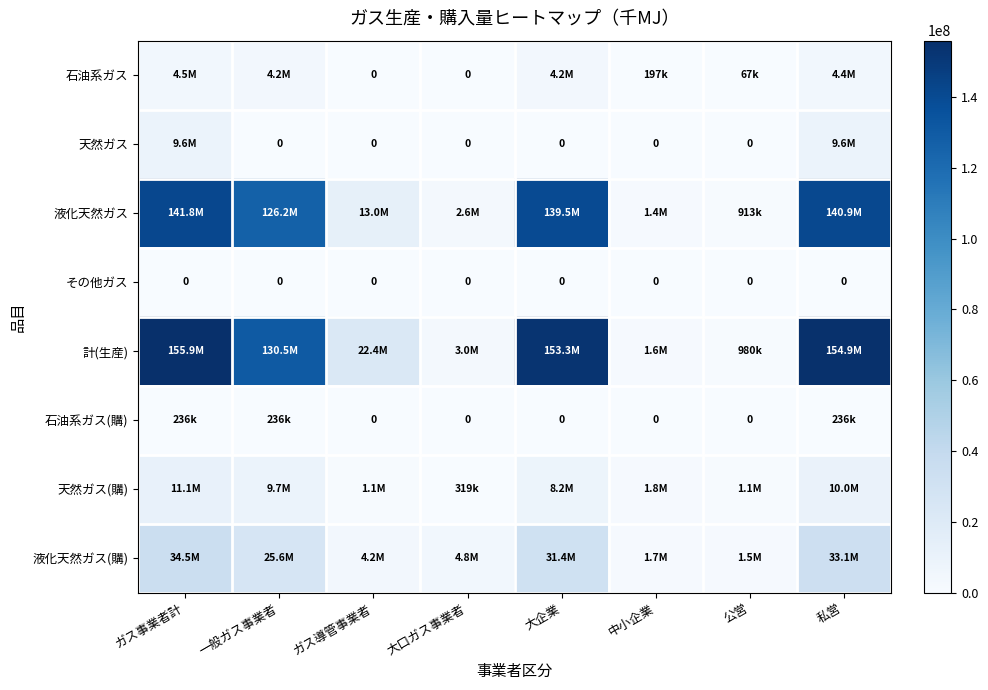

The その他ガス series shows 0 at 公営. True or false?

True